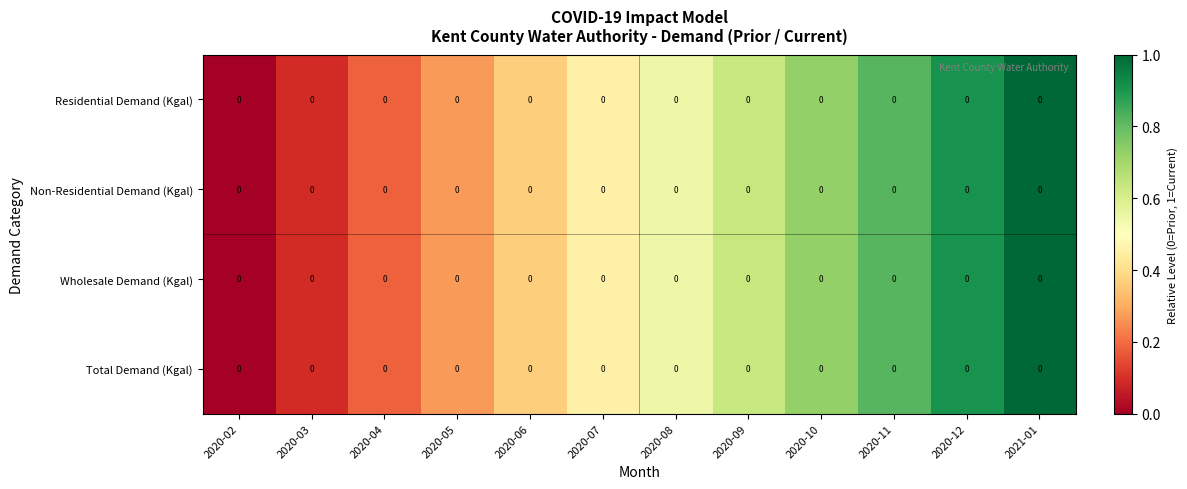

List the labels in order of Non-Residential Demand (Kgal) value, largest first.

2021-01, 2020-12, 2020-11, 2020-10, 2020-09, 2020-08, 2020-07, 2020-06, 2020-05, 2020-04, 2020-03, 2020-02